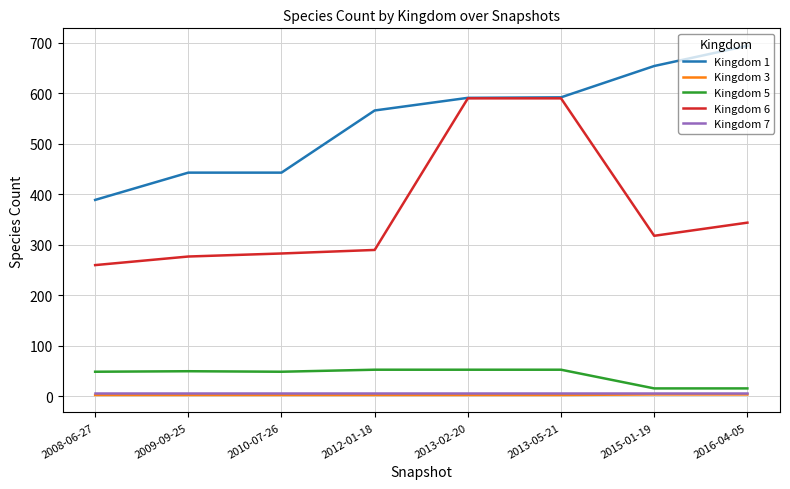

True or false: Kingdom 3 and Kingdom 1 cross at least once.

False